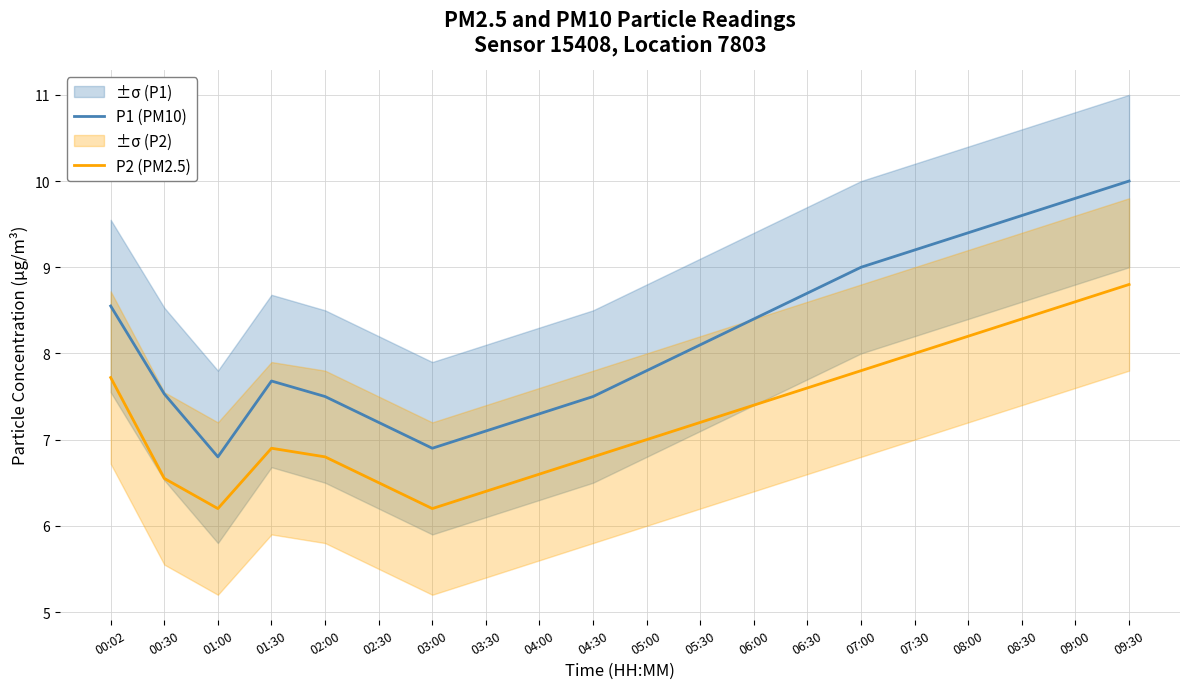

How many distinct data groups are displayed?

2